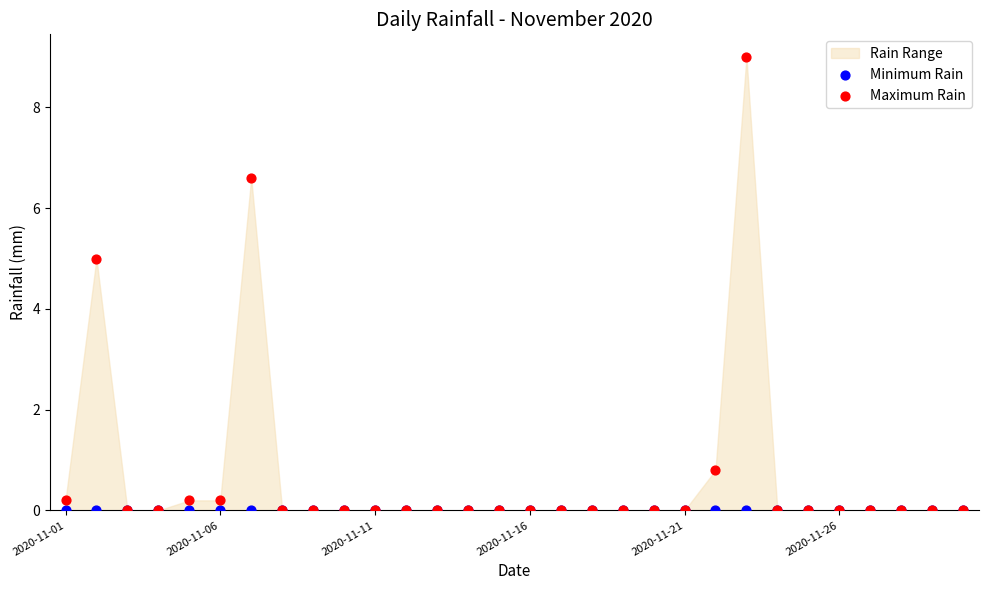

In the Maximum Rain series, what Y value is closest to 4?

5.0